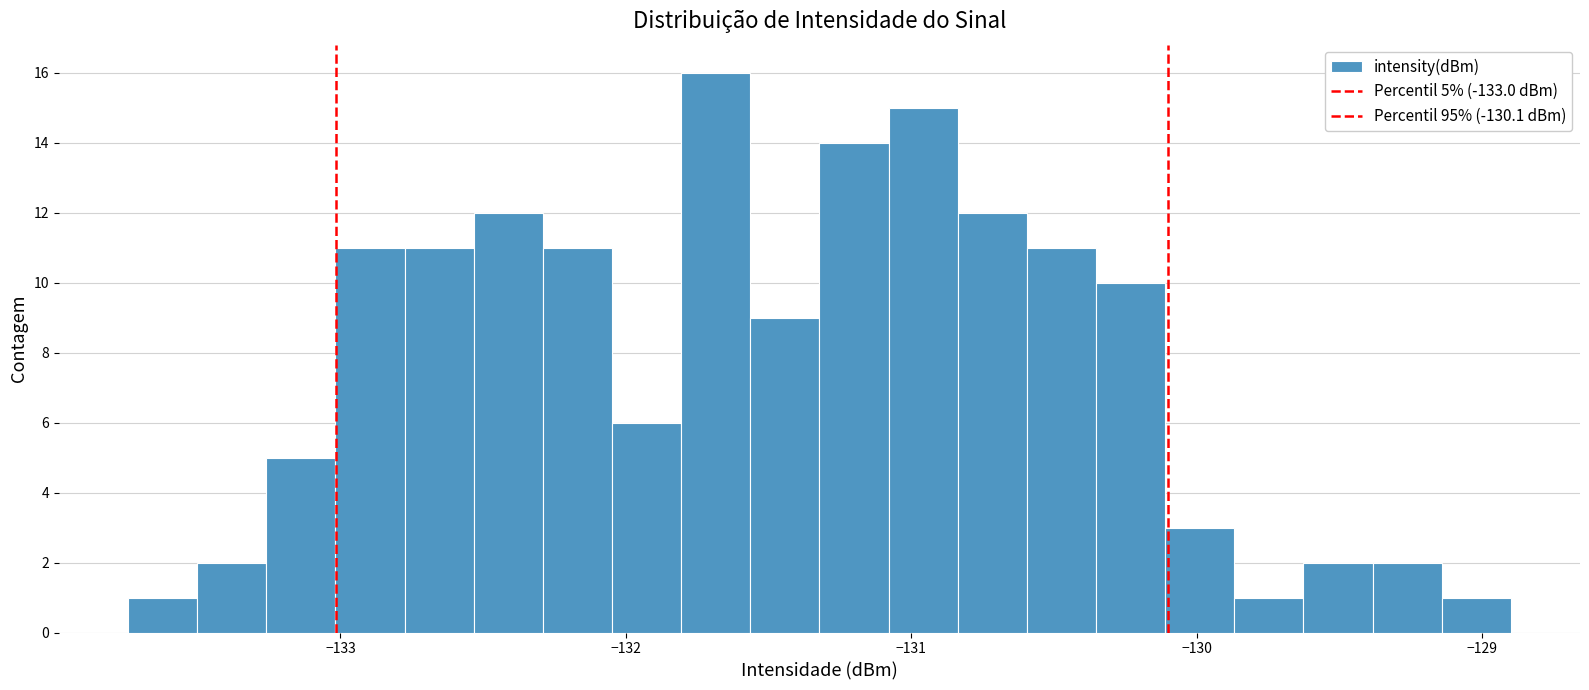

Read against the x-axis, roughly where is the centre of the tallest bar?

-131.7